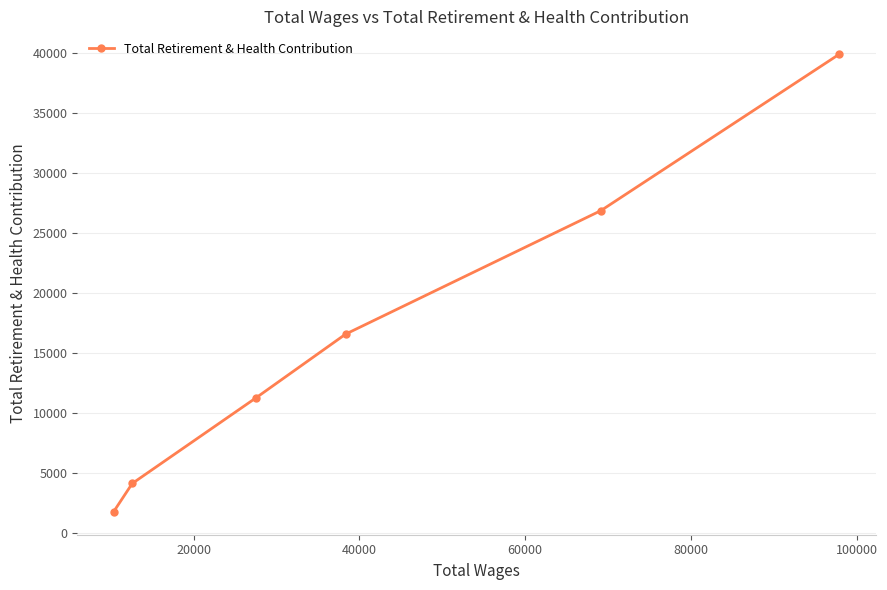

Does the chart display data point markers on the line(s)?

Yes